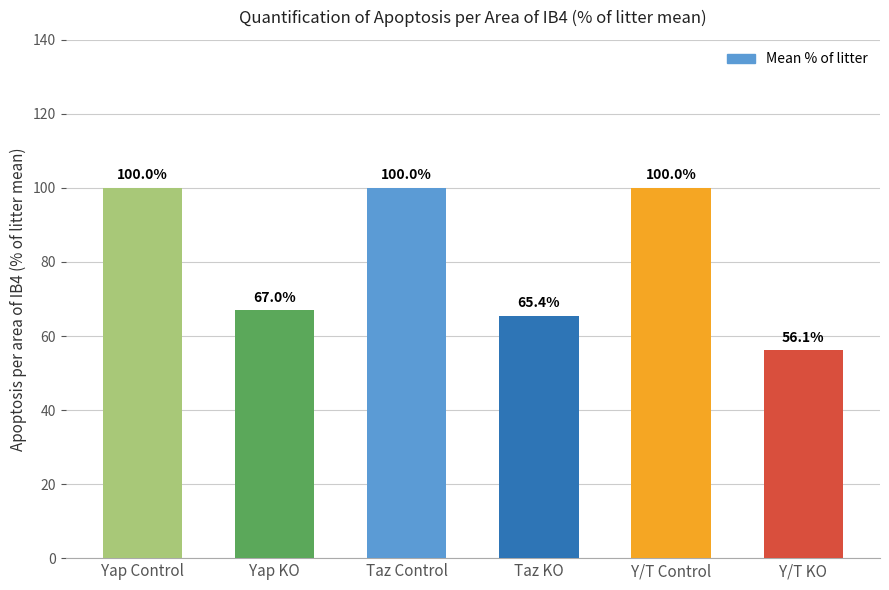

True or false: the data shows 95.4 at Yap KO.

False